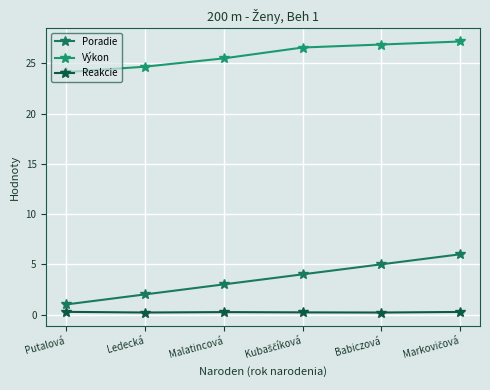

What is the label of the 6th point from the right?

Putalová